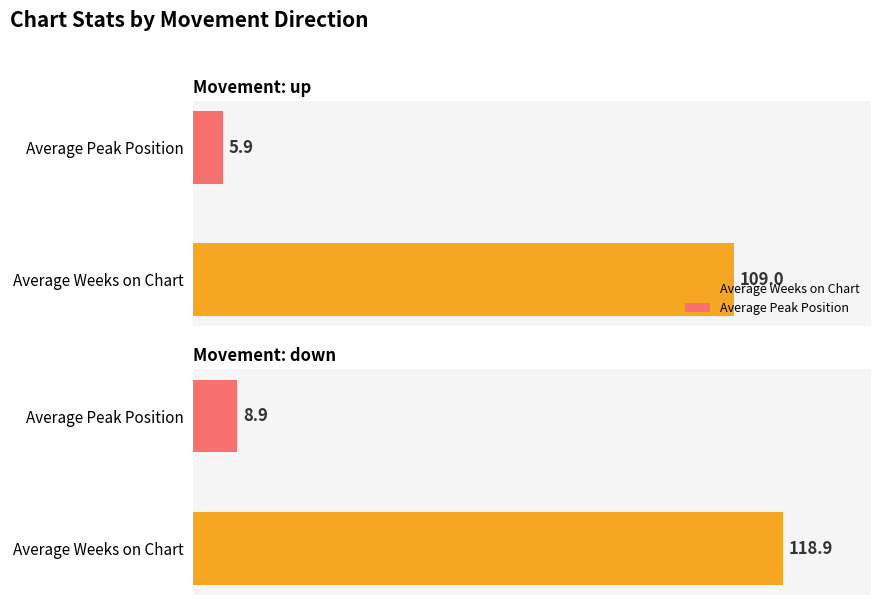

At which label does Peak Position (avg) reach its minimum?

up